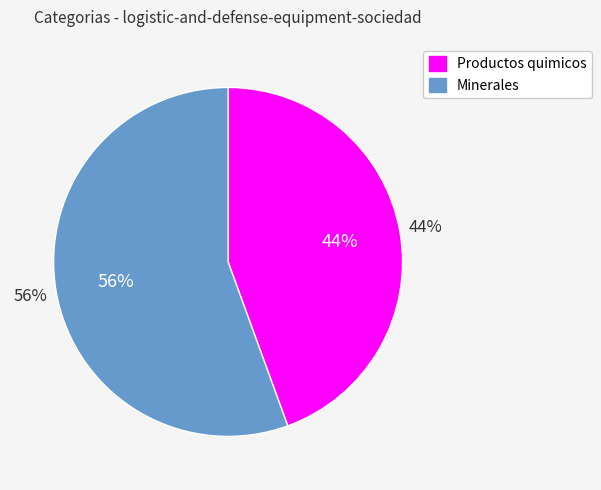

Which category has the biggest portion of the pie?

Minerales